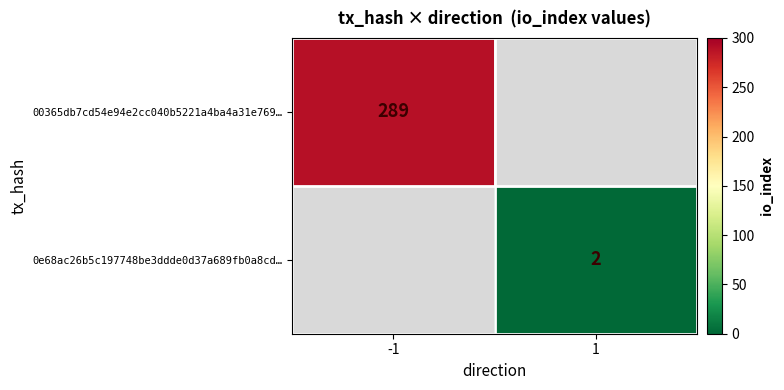

The value of 0e68ac26b5c197748be3ddde0d37a689fb0a8cd… at 1 is 3. True or false?

False